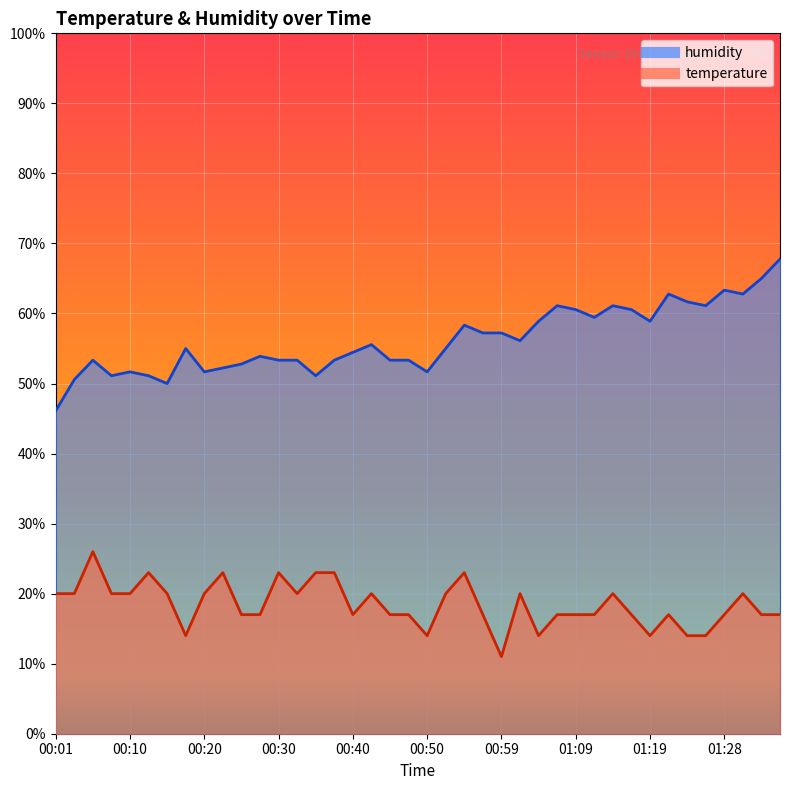

What value does the humidity series have at 00:18?

55.0